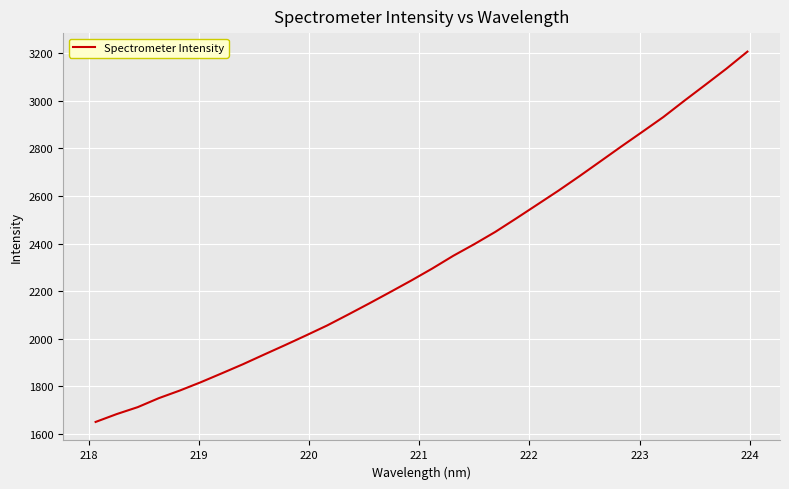

Count the number of data series in this chart.

1